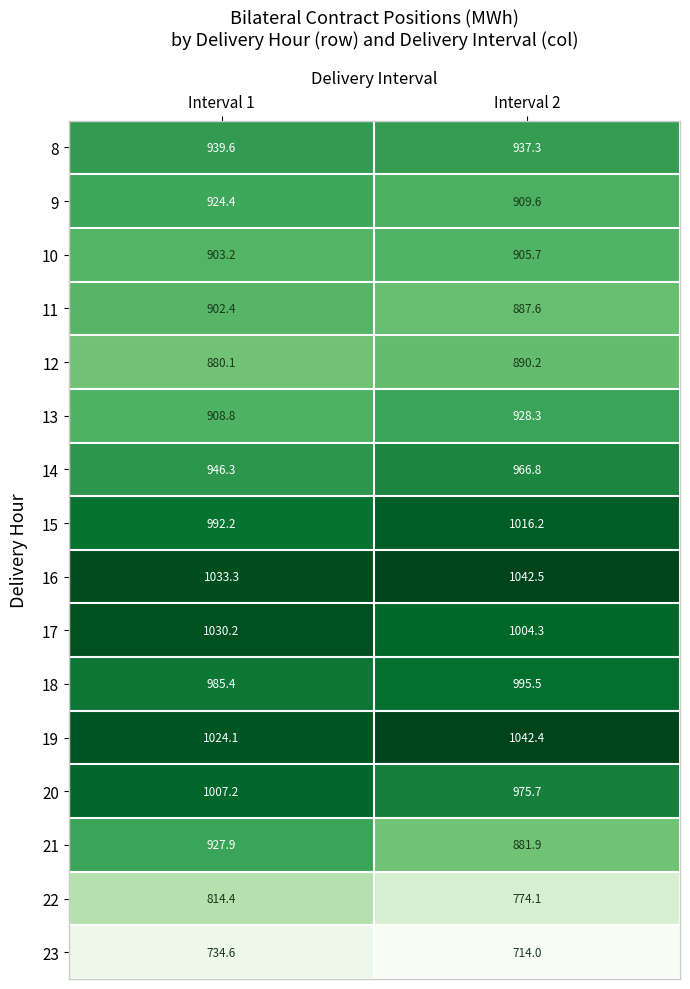

Read the 15 value at Interval 1.

992.2